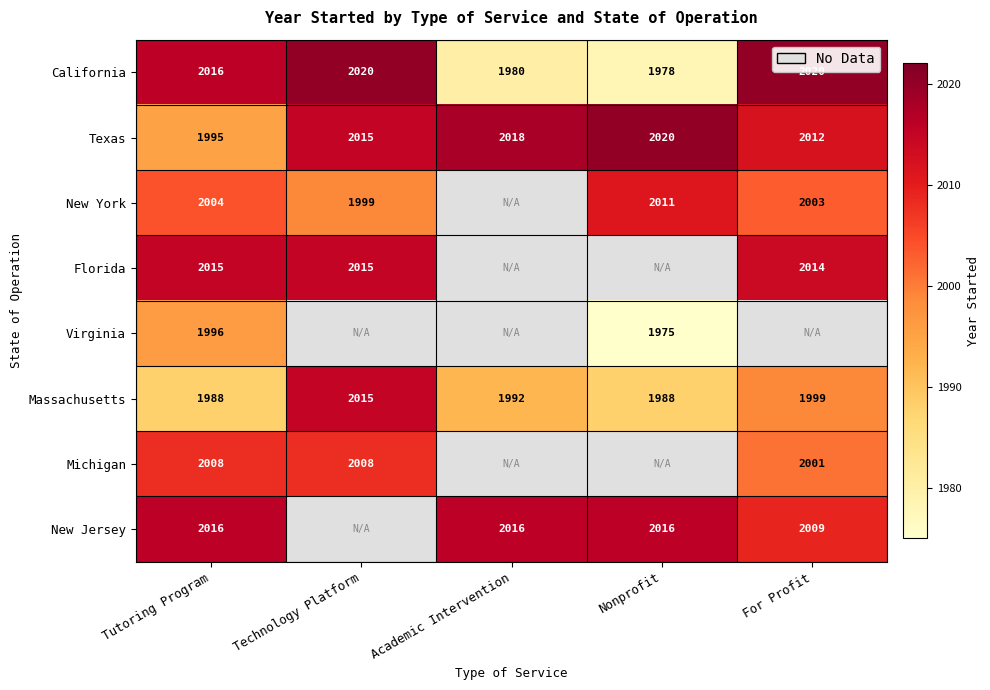

What is the lowest value of the Massachusetts series?

1988